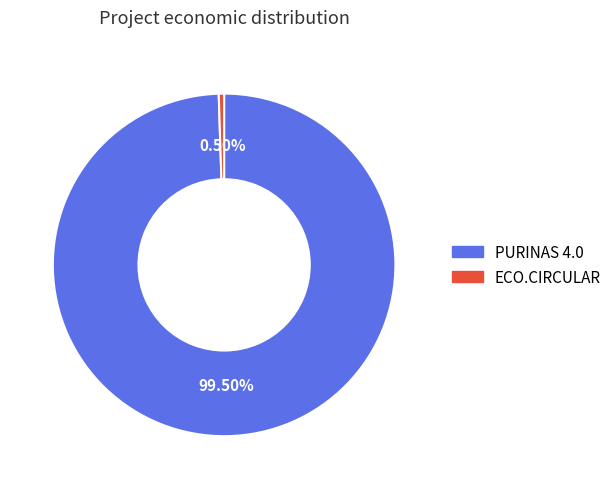

Which category has the biggest portion of the pie?

PURINAS 4.0